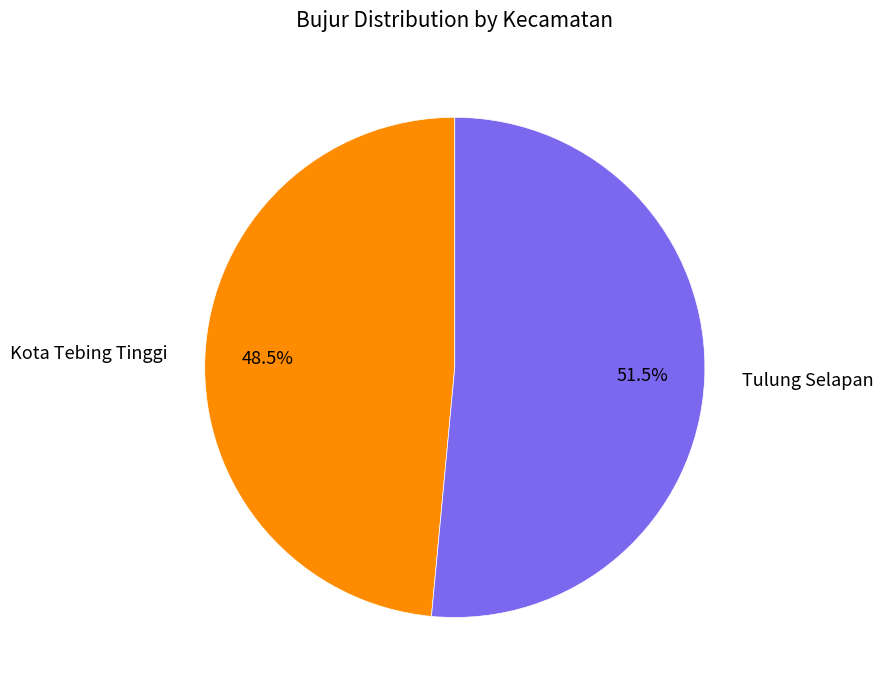

Is the sum of Kota Tebing Tinggi and Tulung Selapan greater than half?

Yes